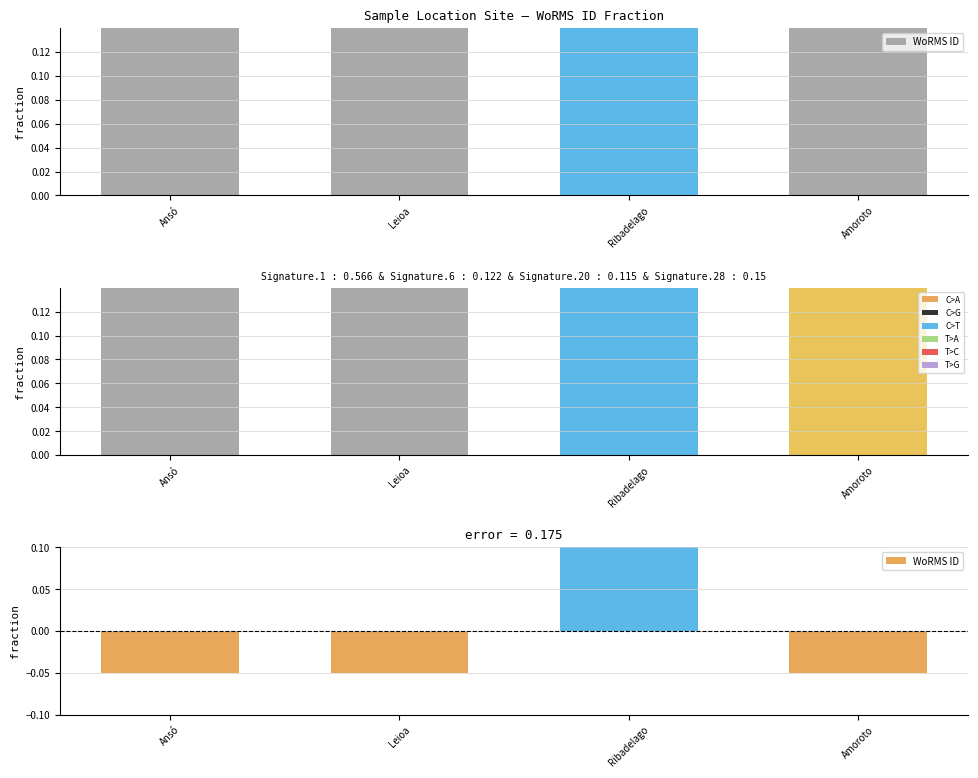

What is the label of the 2nd bar from the left?

Leioa